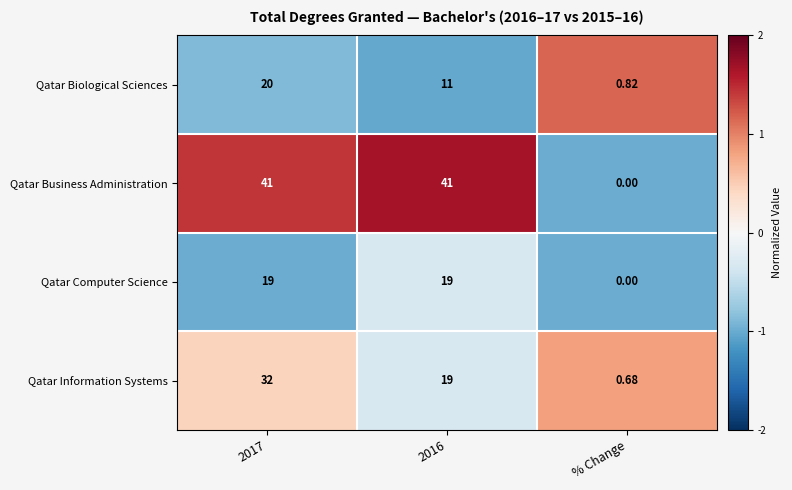

Which category has the lowest value in the Qatar Business Administration series?

% Change